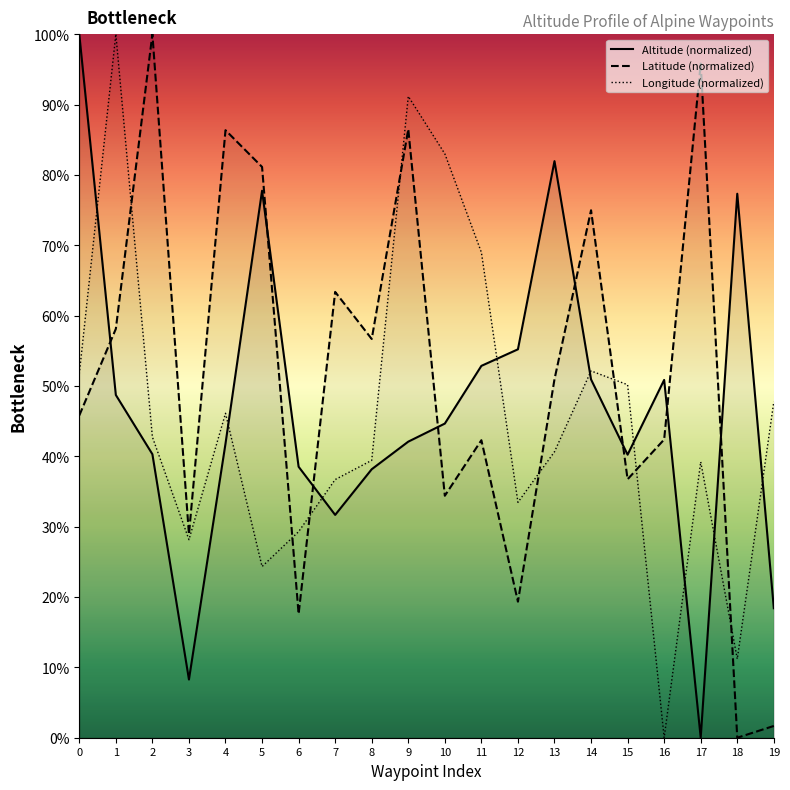

How many positive values does the Latitude (normalized) series have?

19